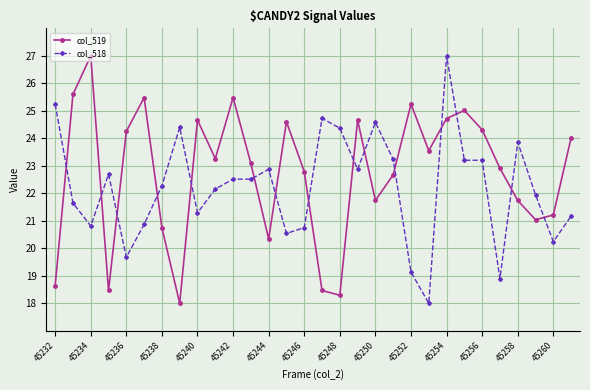

How many values in the col_518 series are below 22?

13